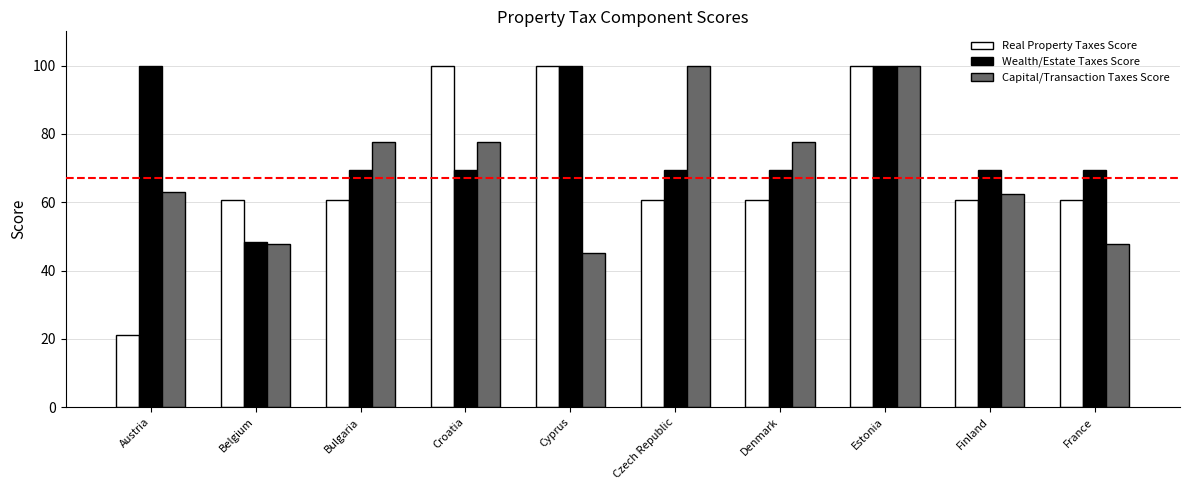

What is the label of the 6th bar from the left?

Czech Republic